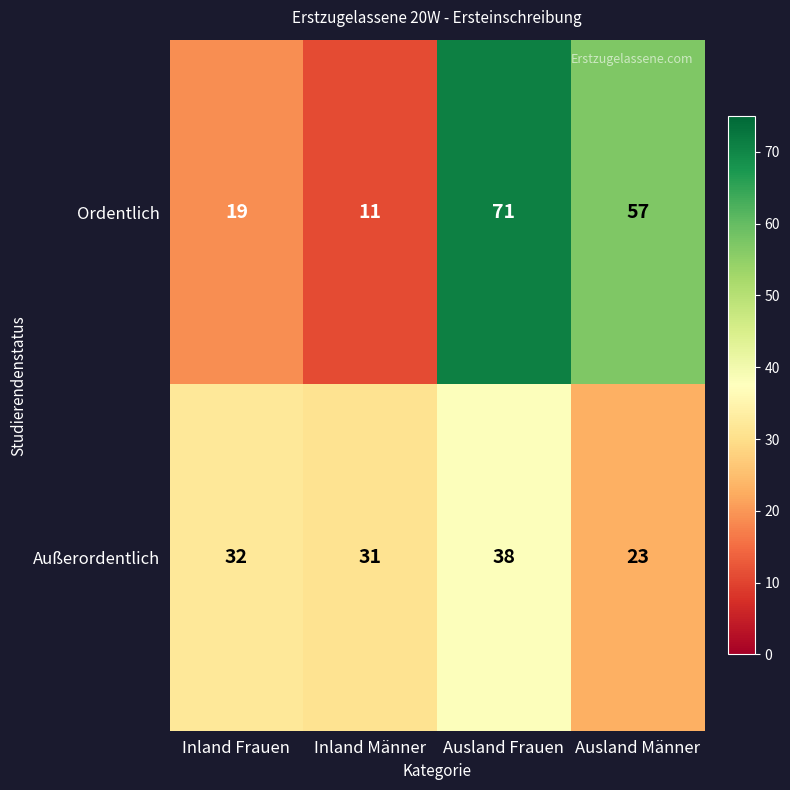

Rank the series by their maximum value, from lowest to highest.

Außerordentlich, Ordentlich